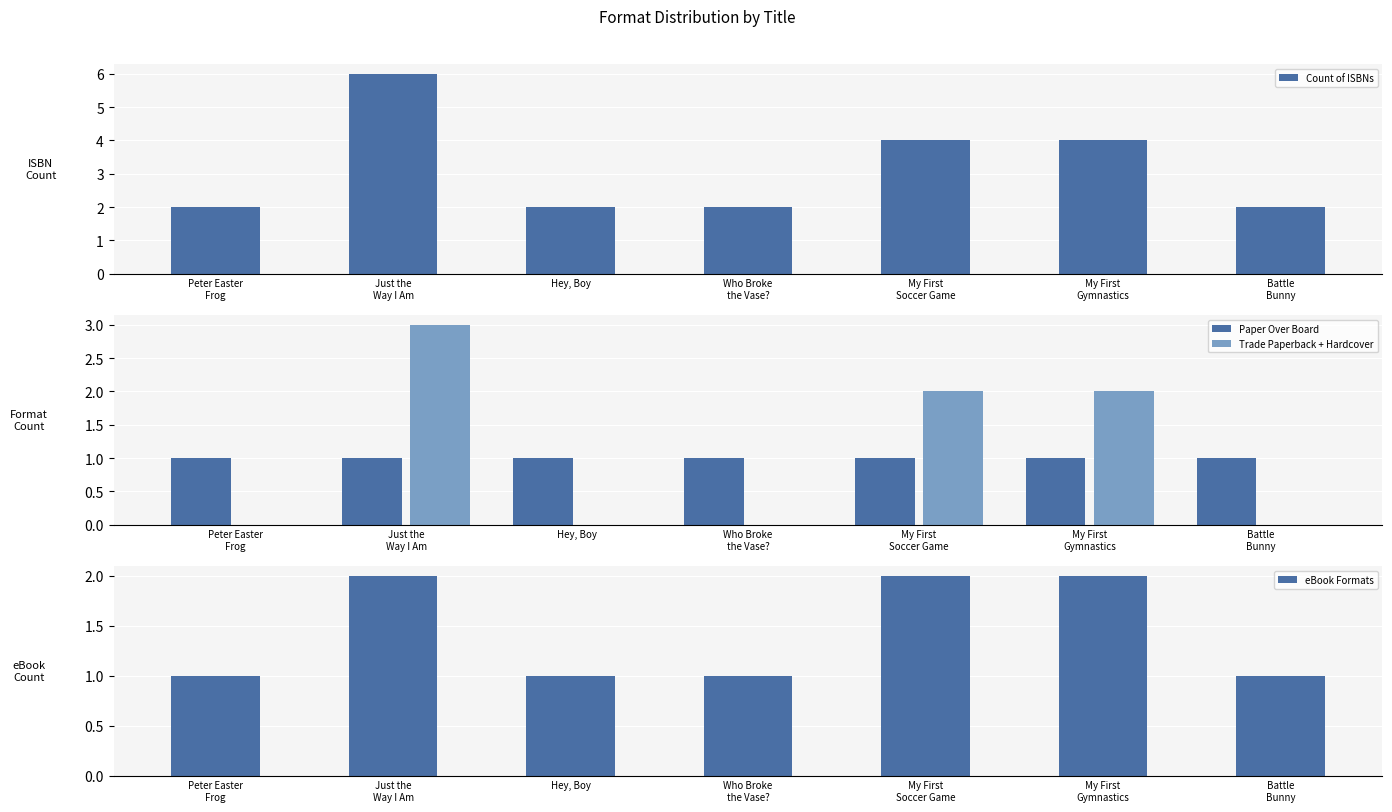

Which series has the largest total across all categories?

Count of ISBNs